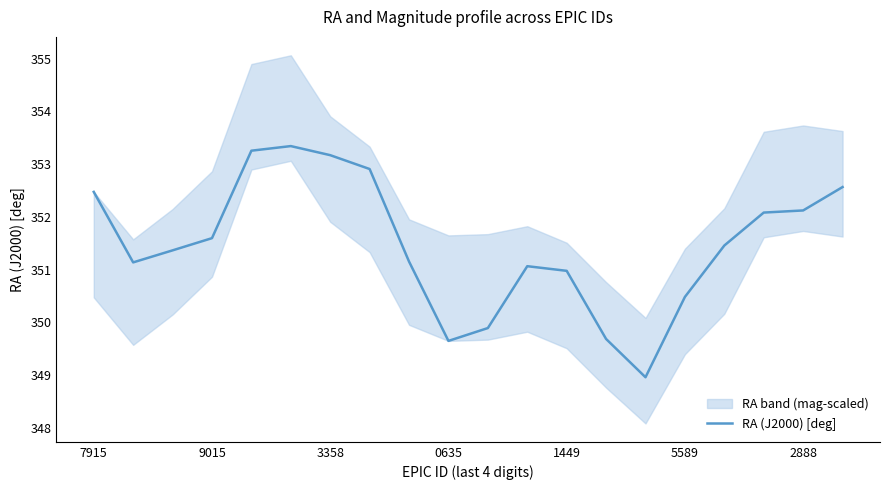

The chart shows a value of 349.9 at 10. True or false?

True